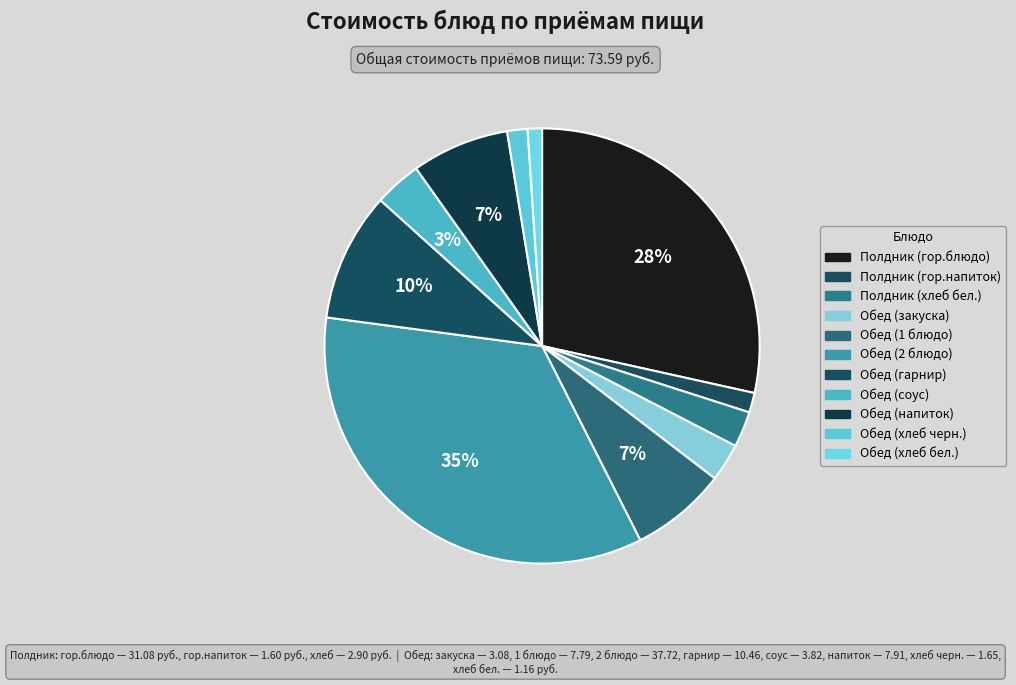

To the nearest percent, what portion does Обед (гарнир) represent?

10%